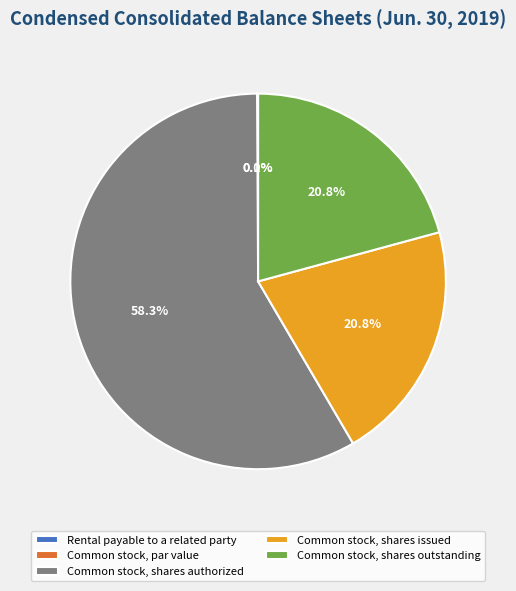

Is there any slice that represents more than half of the pie?

Yes